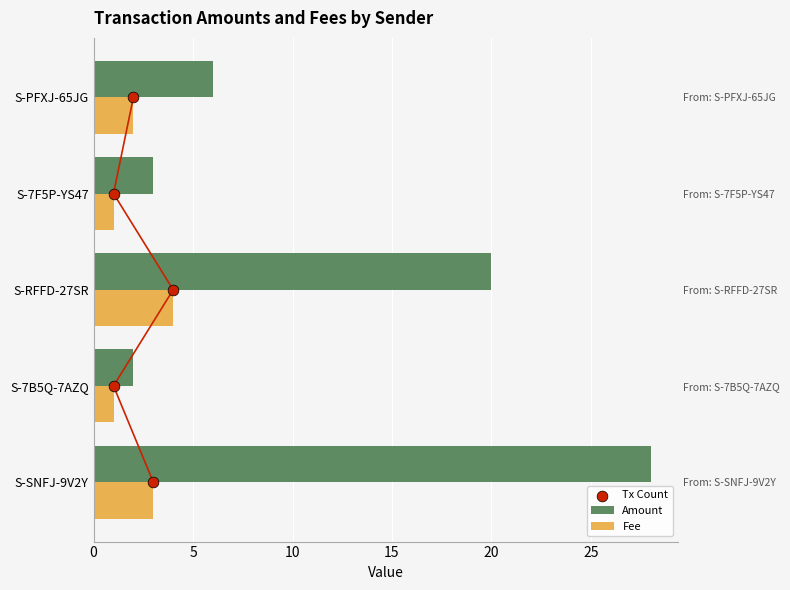

What are all the series names shown in the legend?

Amount, Fee, Tx Count